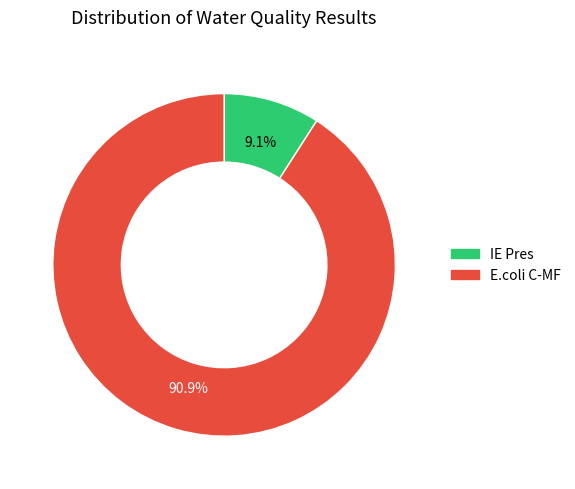

To the nearest percent, what is the difference between the largest and smallest slice percentages?

82%